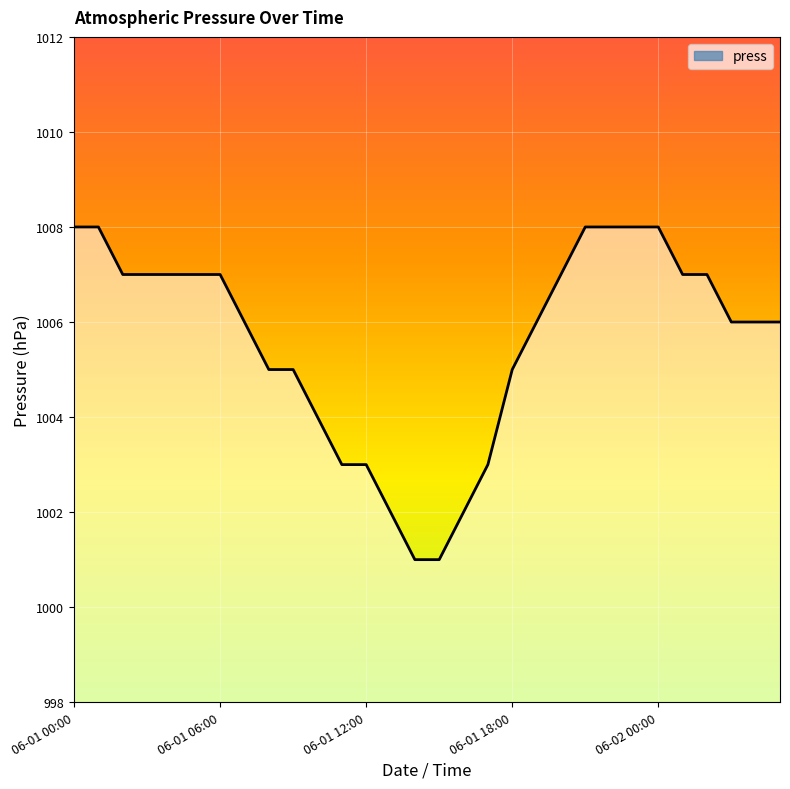

What is the difference between the maximum and minimum values?

7